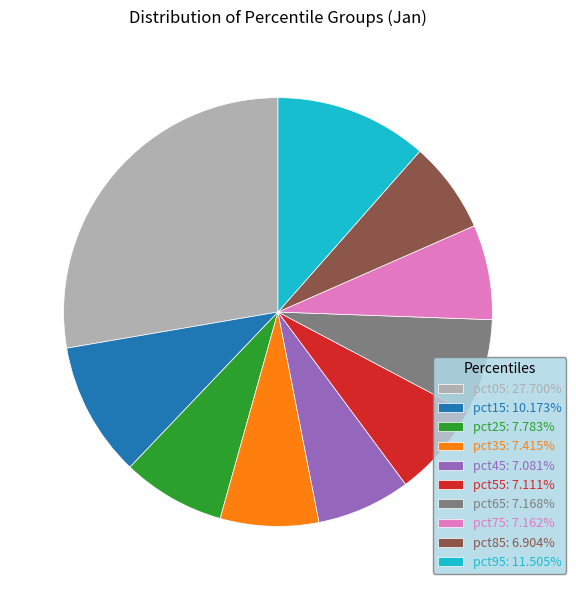

Which category has the biggest portion of the pie?

pct05